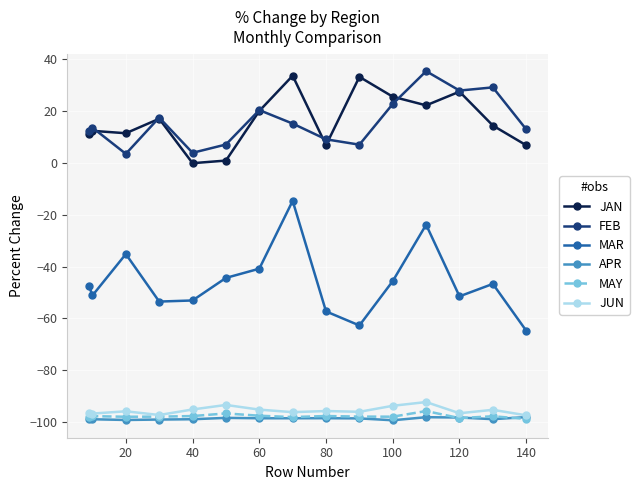

List the series in order of their peak value, highest first.

FEB, JAN, MAR, JUN, MAY, APR